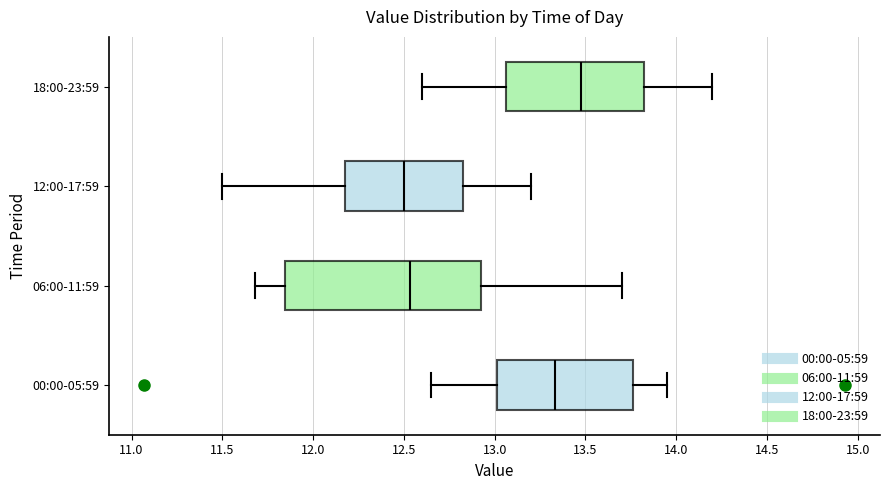

Where does the left whisker of the box for 18:00-23:59 end on the x-axis? The values are not printed on the chart, so give them approximately, as read against the axis.

12.60